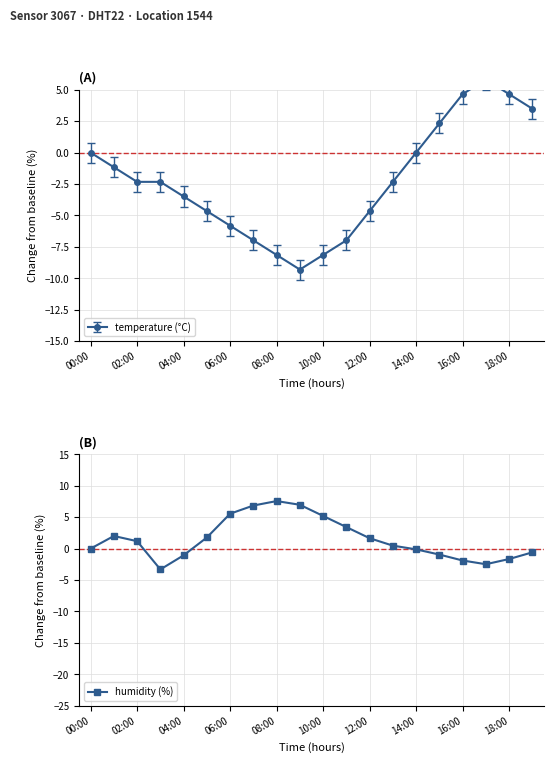

What is the highest value of the humidity (%) series?

7.6